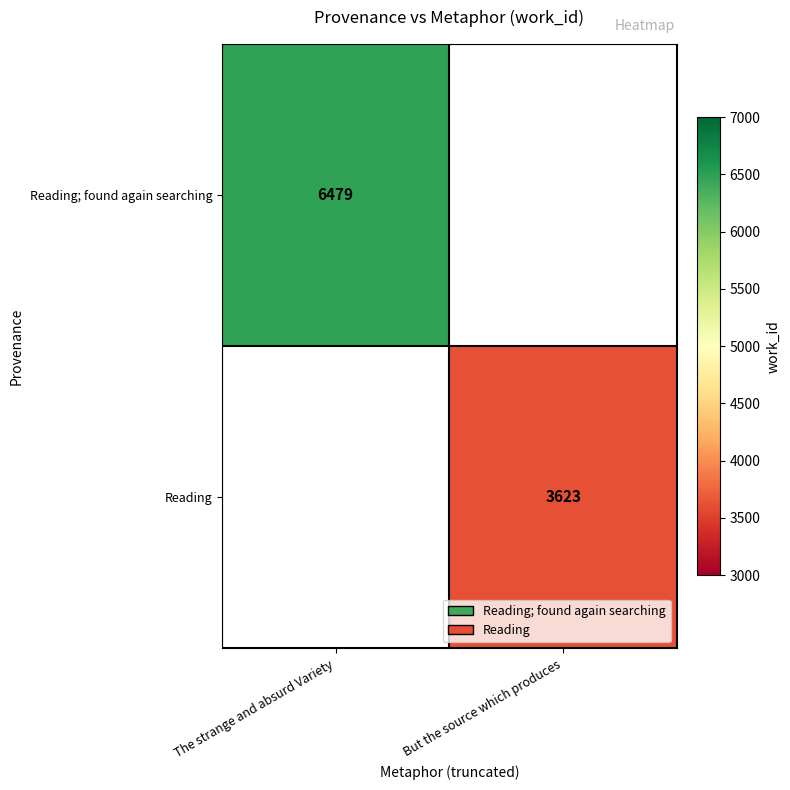

The value of Reading; found again searching at The strange and absurd Variety is 10746. True or false?

False